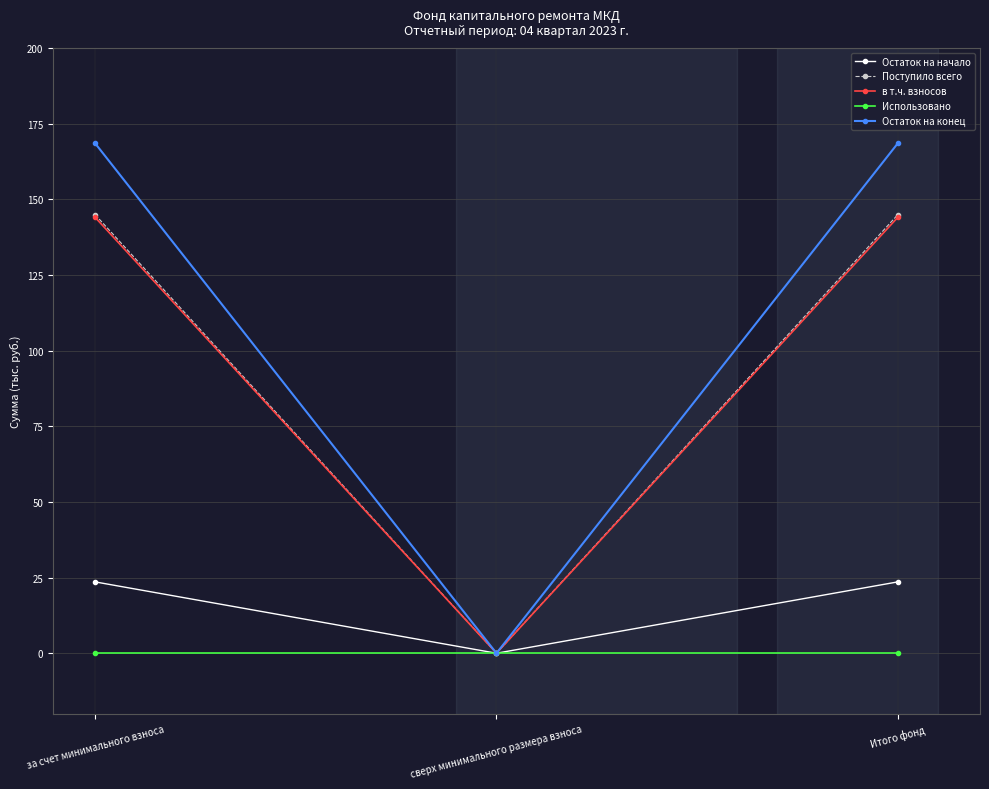

True or false: в т.ч. взносов has a value of 44.3 at за счет минимального взноса.

False